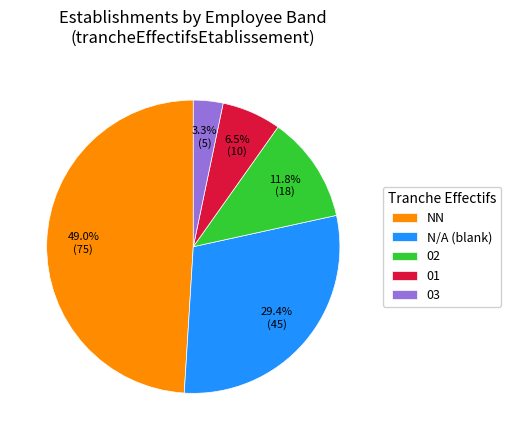

Does any single category account for the majority?

No